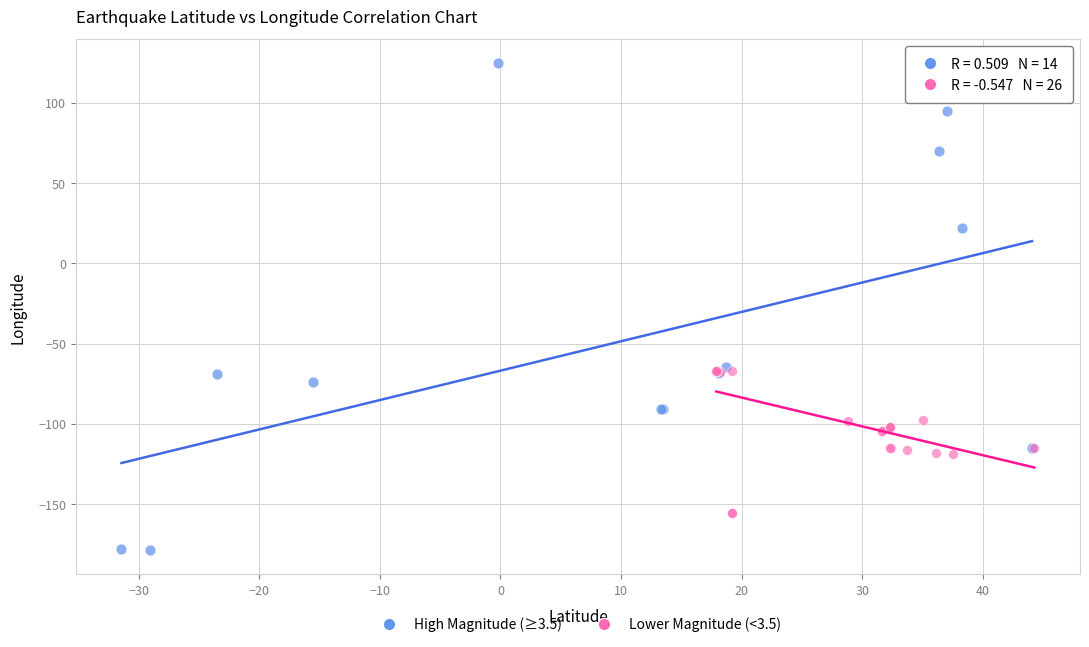

Which series contains the highest Y value?

High Magnitude (≥3.5)